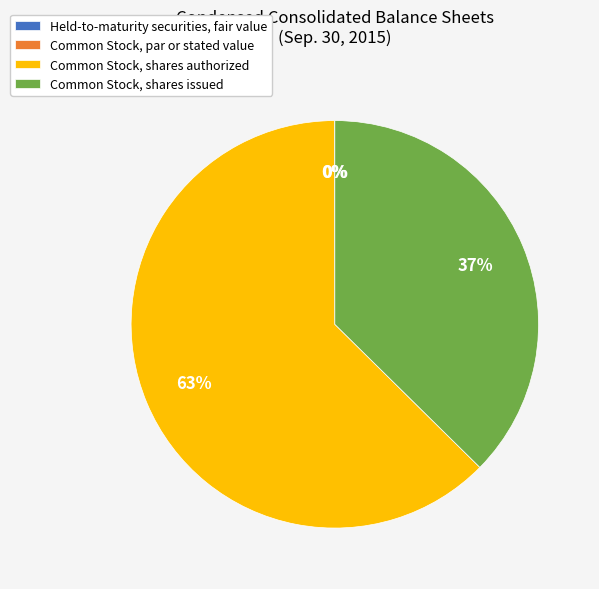

Which has a higher value, Common Stock, shares issued or Common Stock, shares authorized?

Common Stock, shares authorized